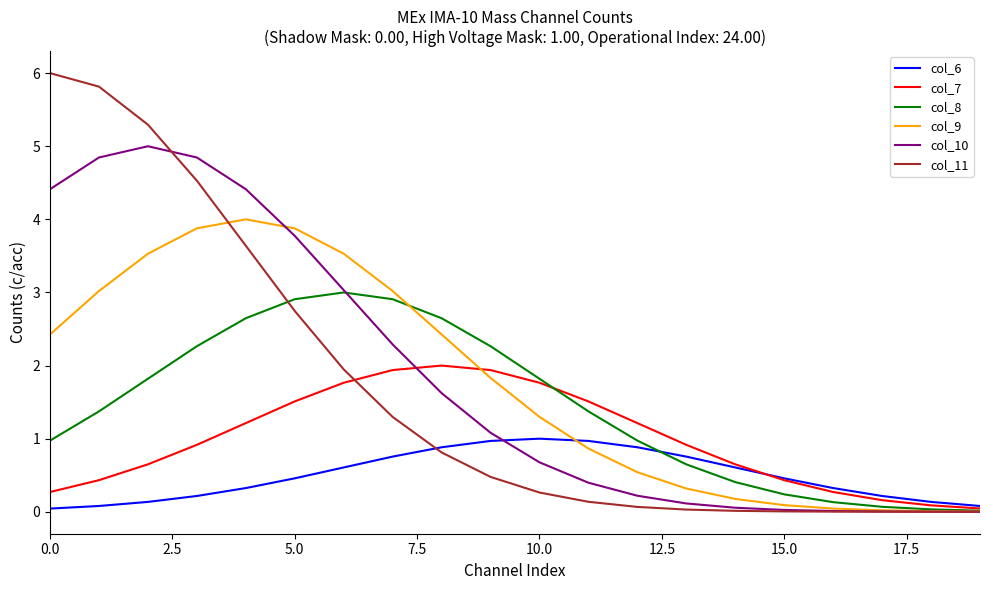

What is the highest value of the col_6 series?

1.0